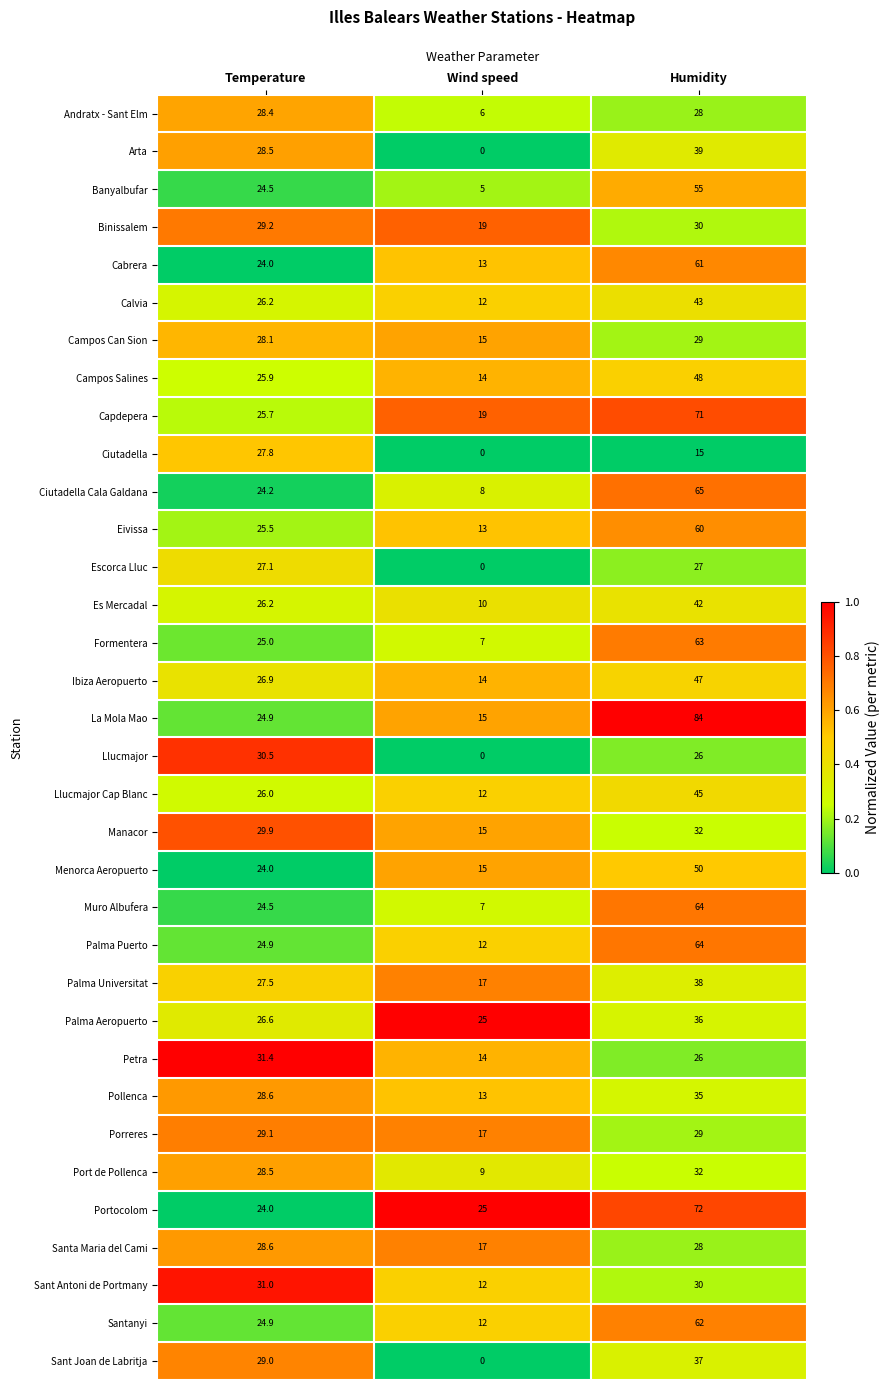

Which category has the lowest value in the Muro Albufera series?

Wind speed